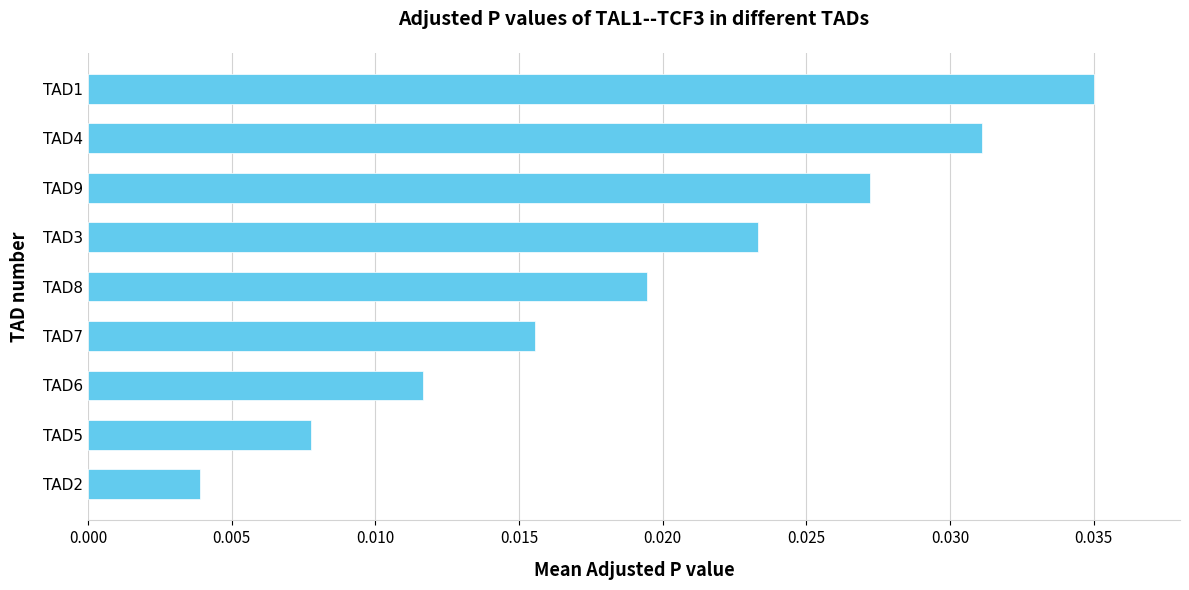

Are the bars horizontal?

Yes